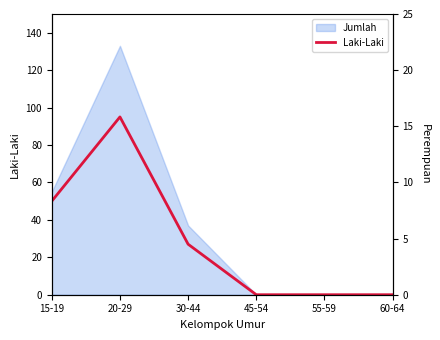

How many values in the Laki-Laki series are below 27?

3